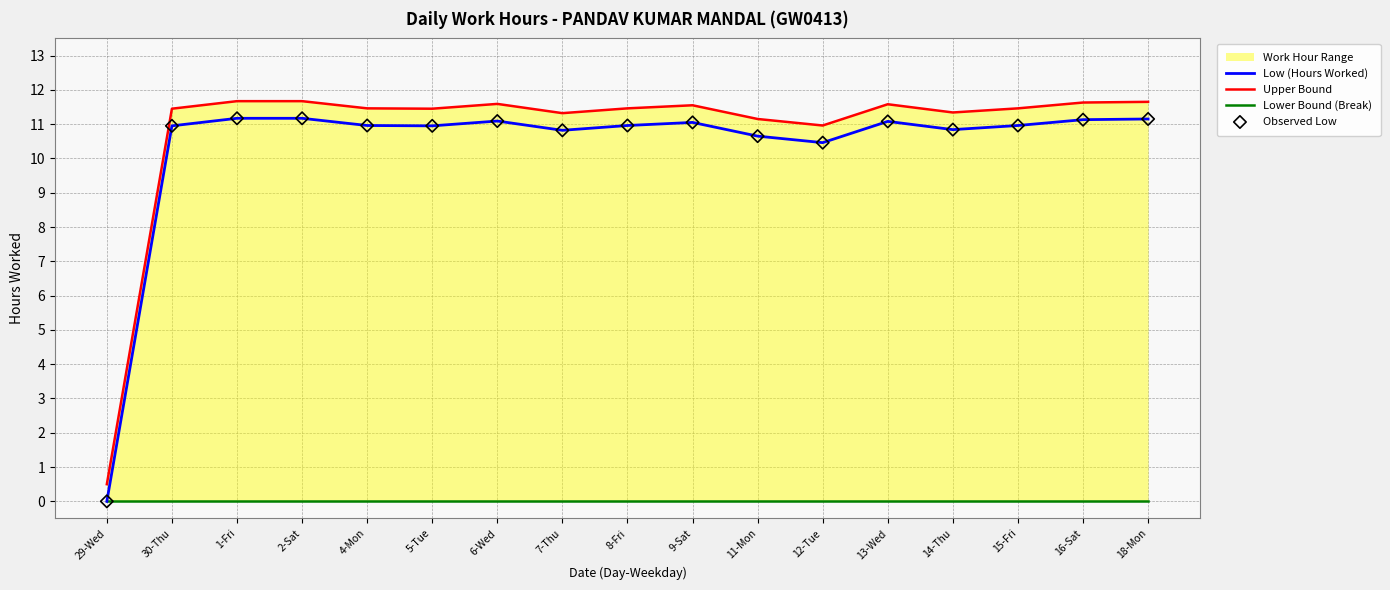

Which series reaches the minimum Y coordinate?

Low (Hours Worked)